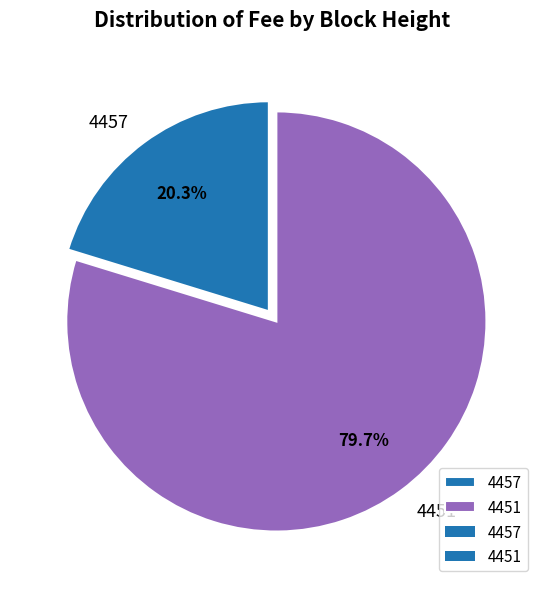

To the nearest percent, what is the combined percentage of 4451 and 4457?

100%